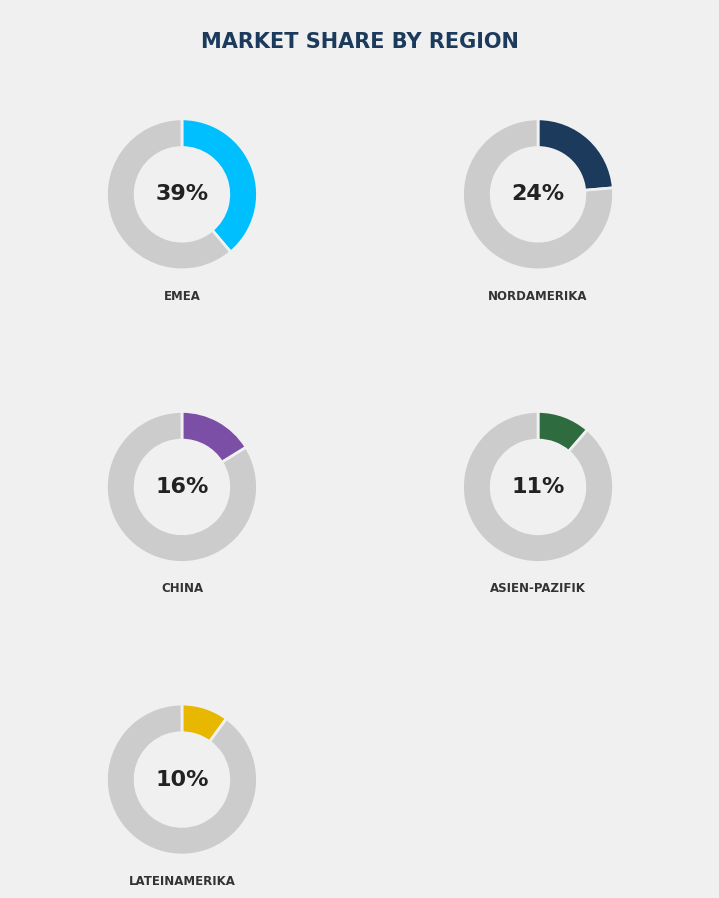

Is there any slice that represents more than half of the pie?

No